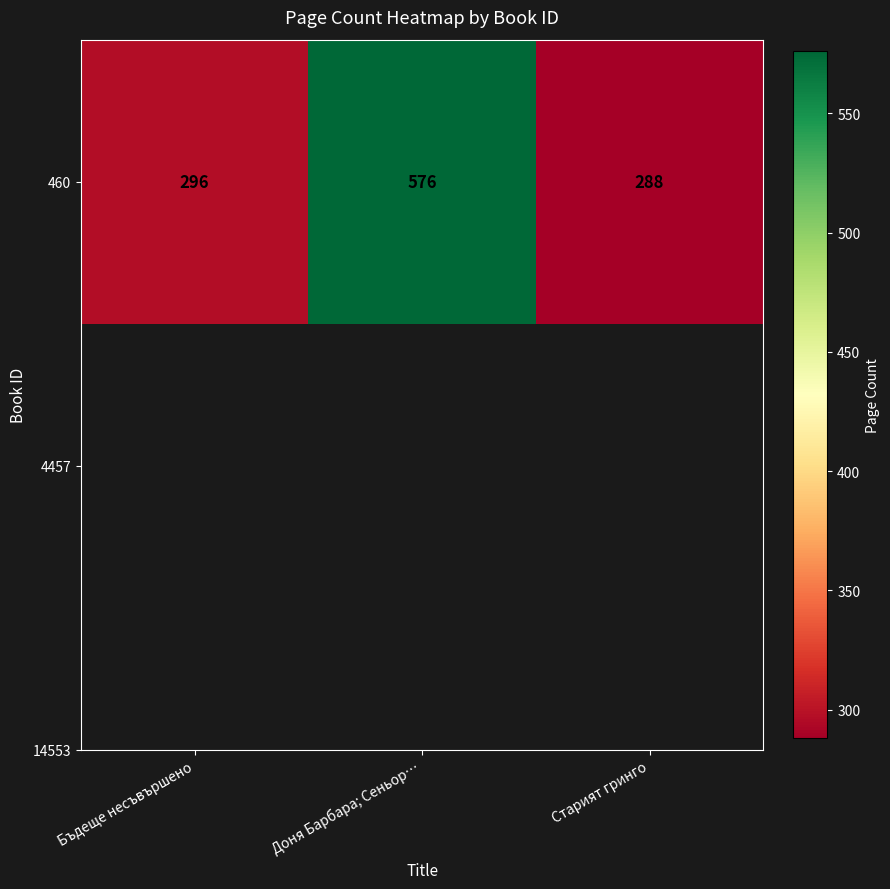

How many data points are above 296?

1